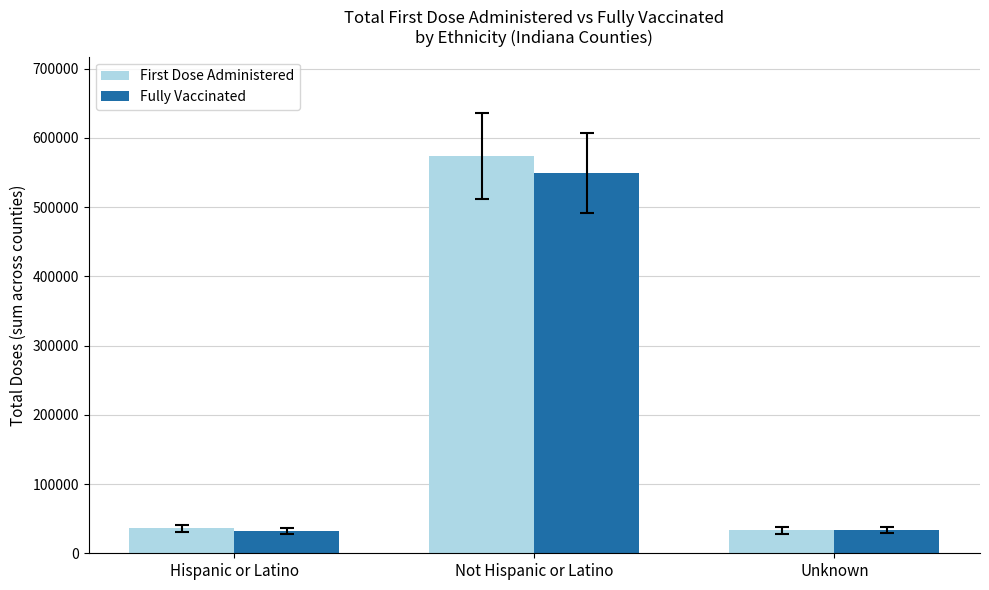

Which series has the largest total across all categories?

First Dose Administered